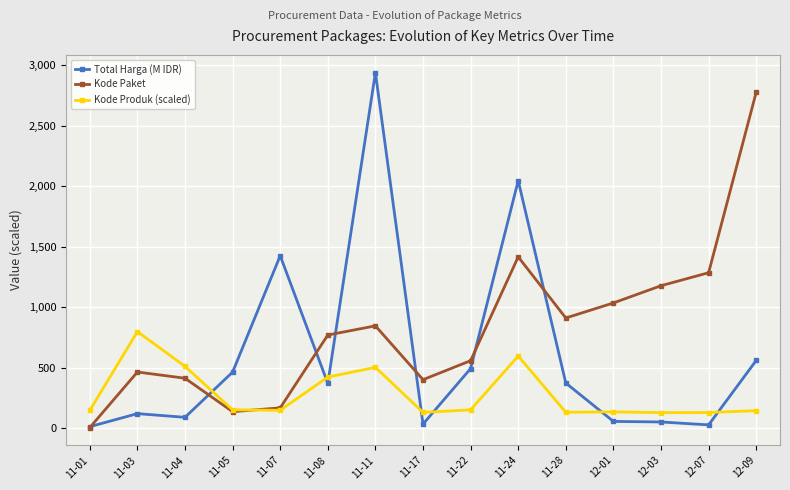

What is the sum of all Kode Paket values?

12366.2